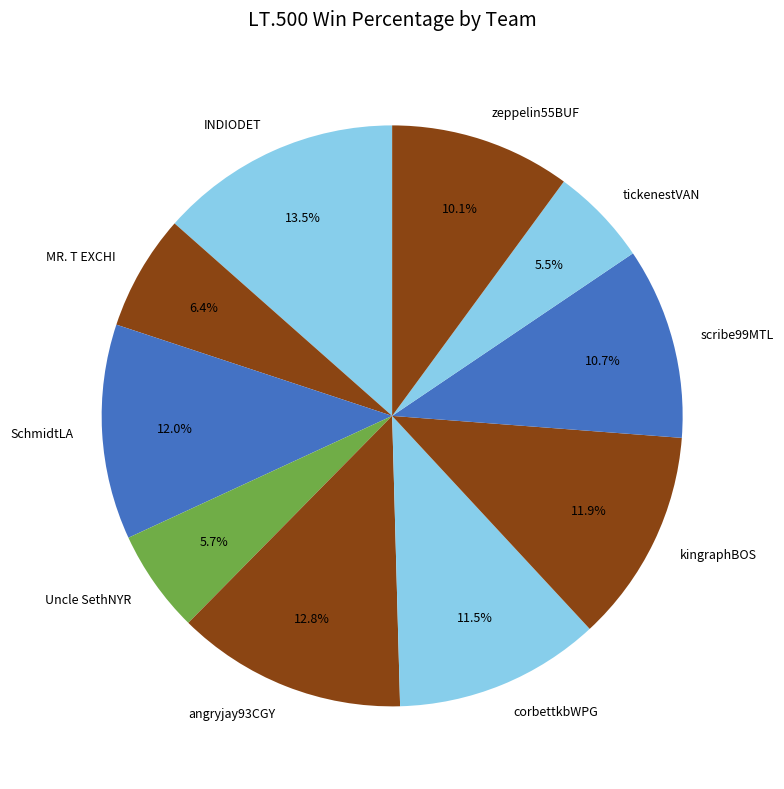

What percentage do INDIODET and tickenestVAN together represent?

19.0%